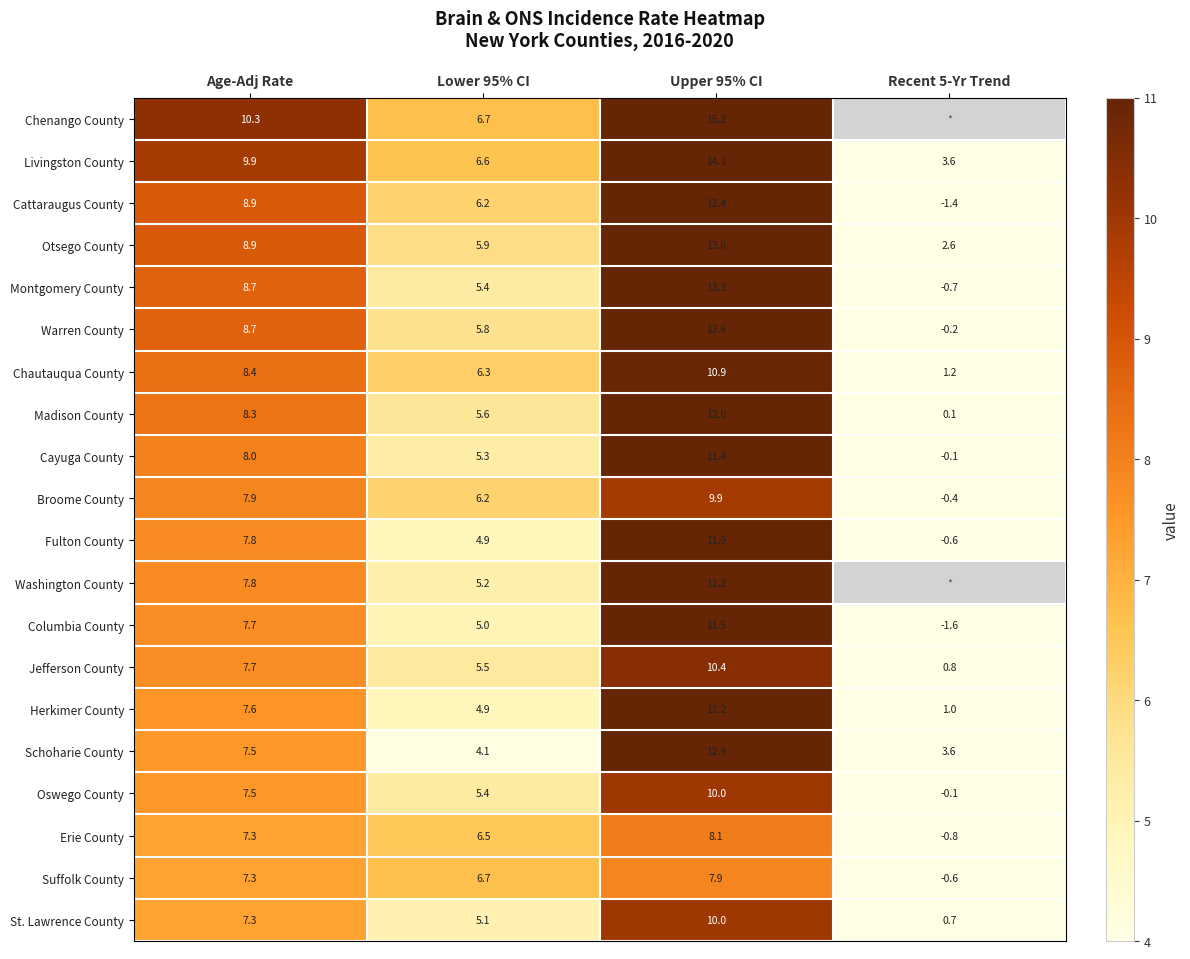

How many values in the Suffolk County series are below 7?

2